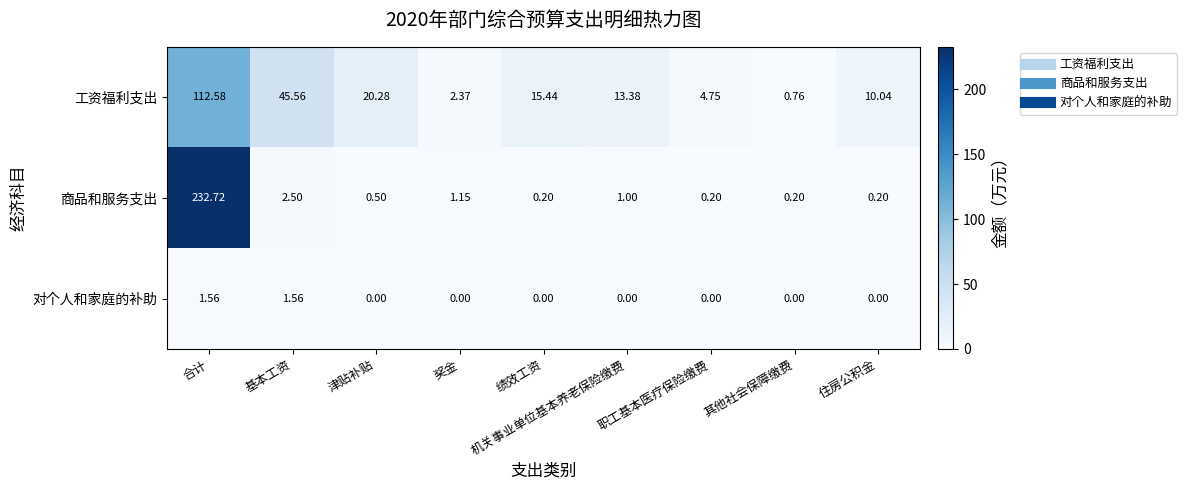

At 津贴补贴, list the series in order from smallest to largest.

对个人和家庭的补助, 商品和服务支出, 工资福利支出